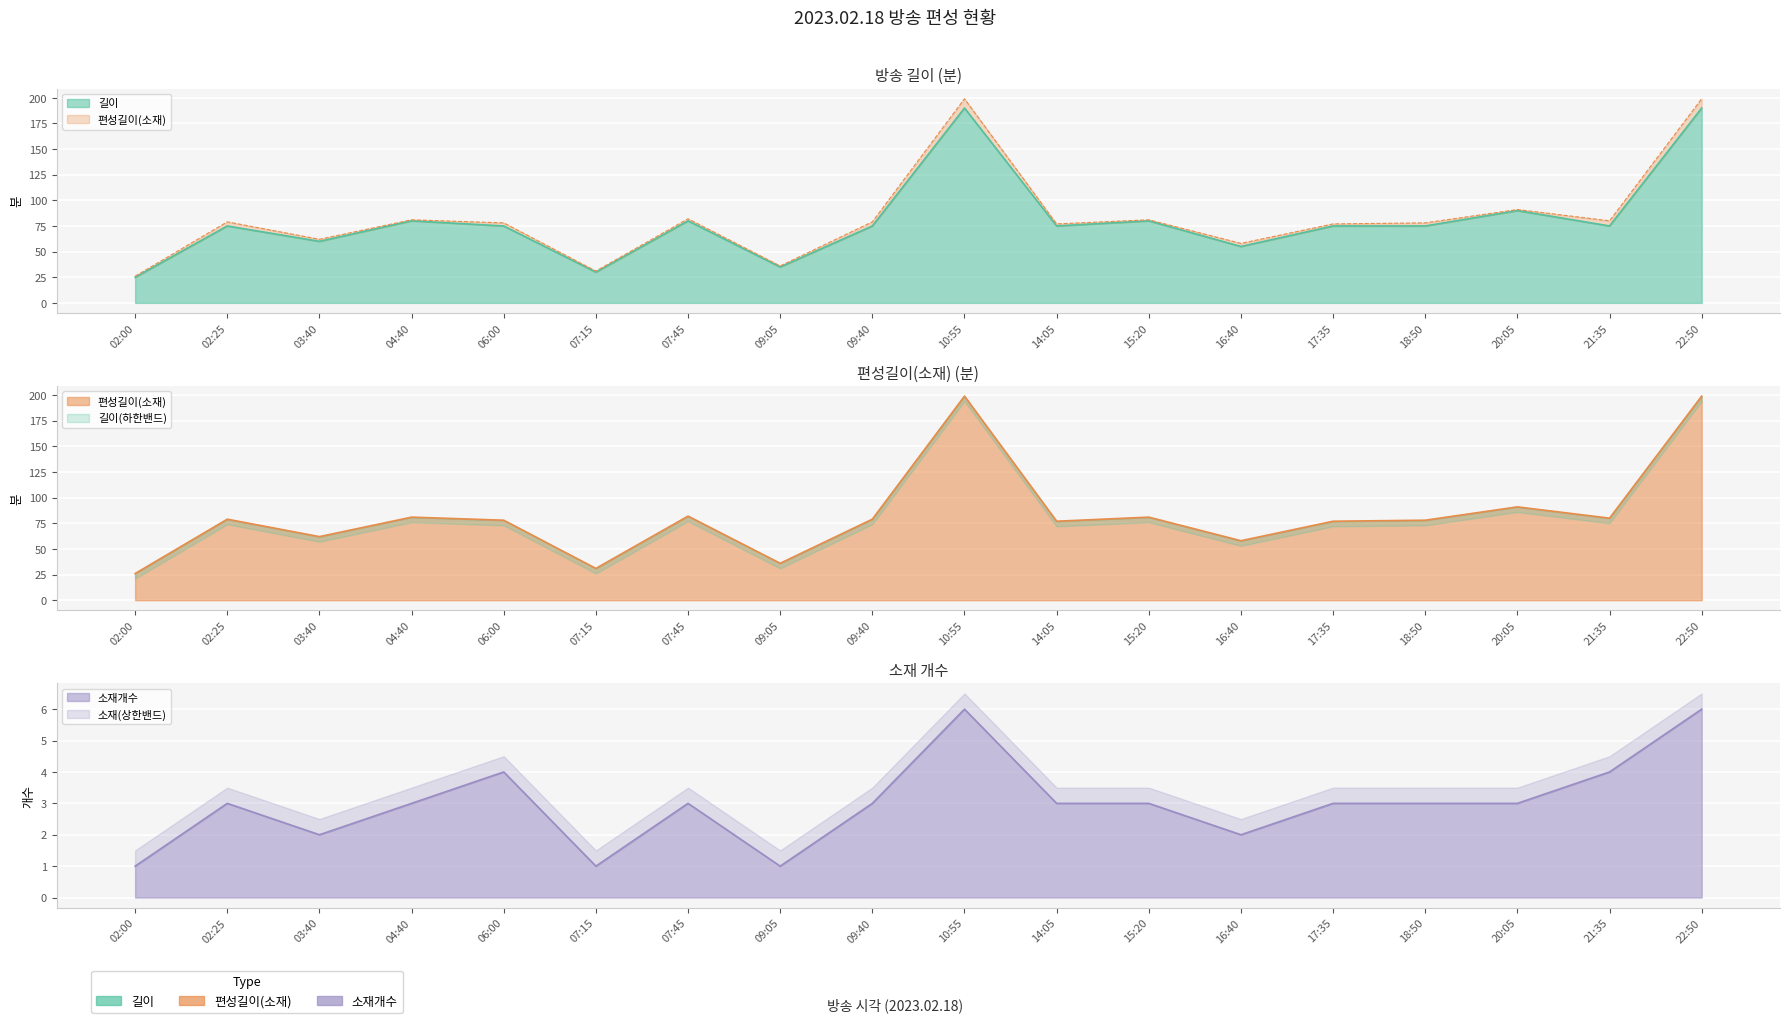

At which category is the sum across all series the highest?

10:55